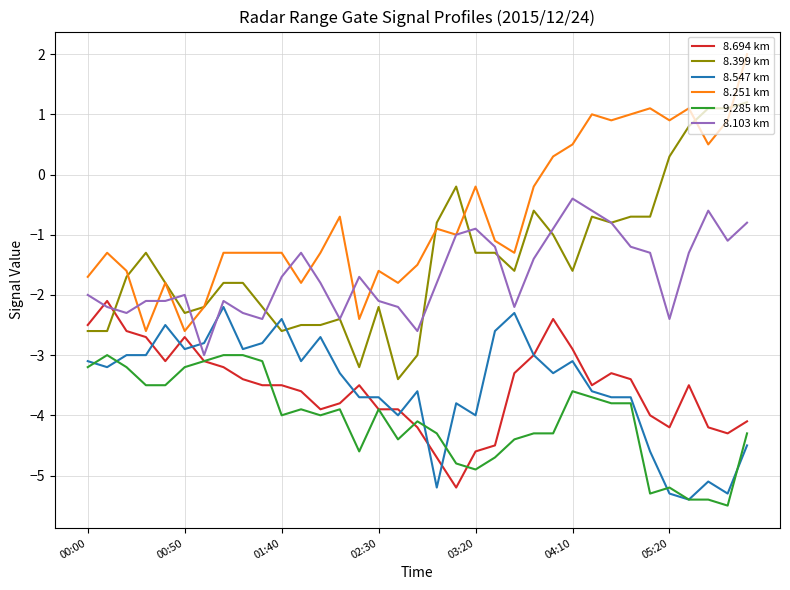

What is the maximum value shown in the chart?

2.0